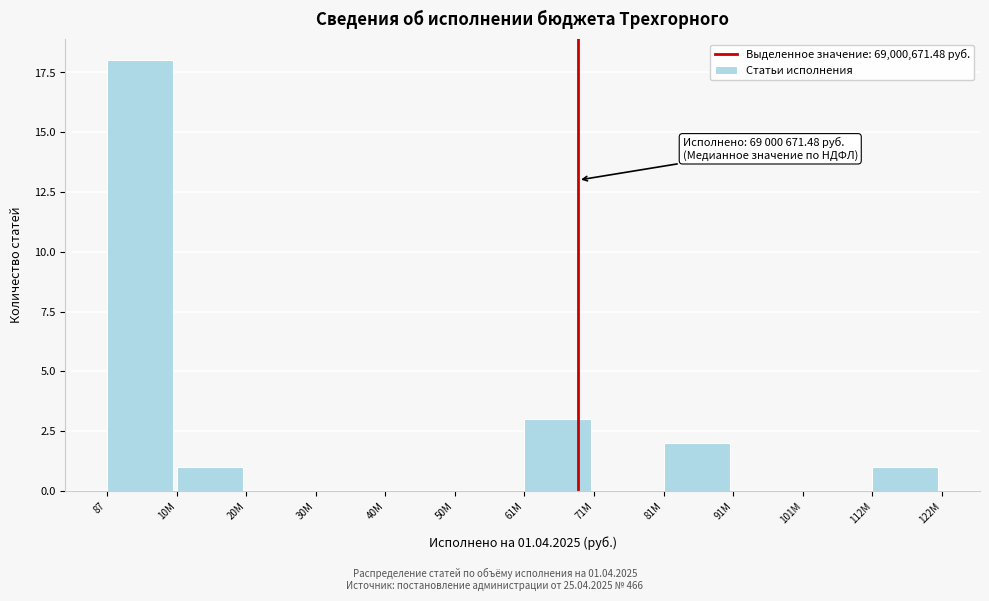

Reading left to right, extract all data points from this chart.

87=18	10M=1	20M=0	30M=0	40M=0	50M=0	61M=3	71M=0	81M=2	91M=0	101M=0	112M=1